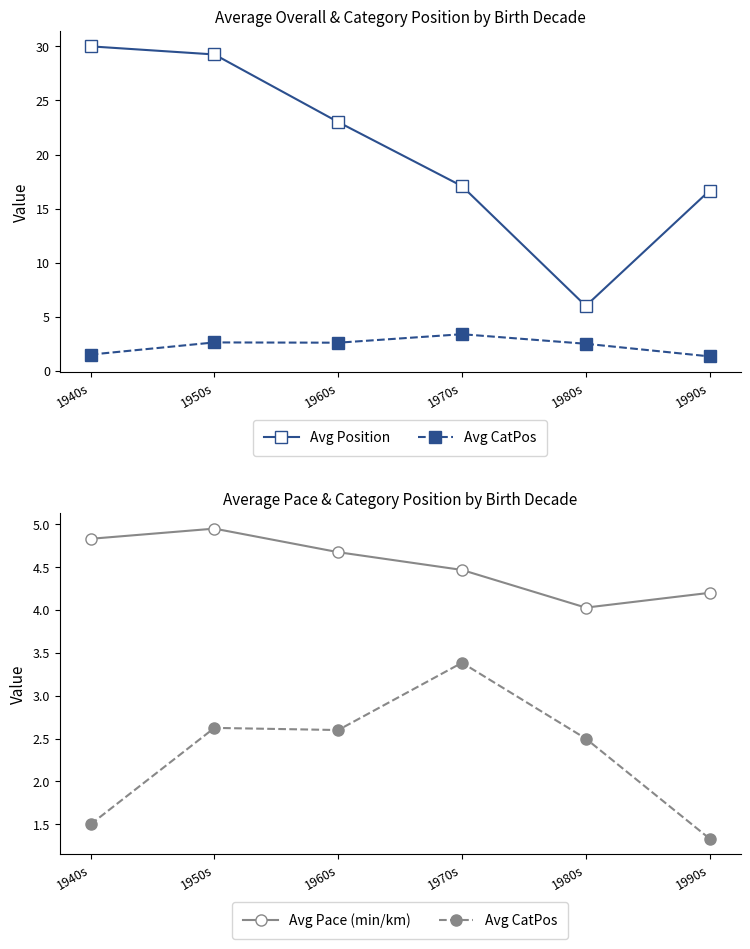

True or false: Avg Pace (min/km) and Avg CatPos intersect in this chart.

False